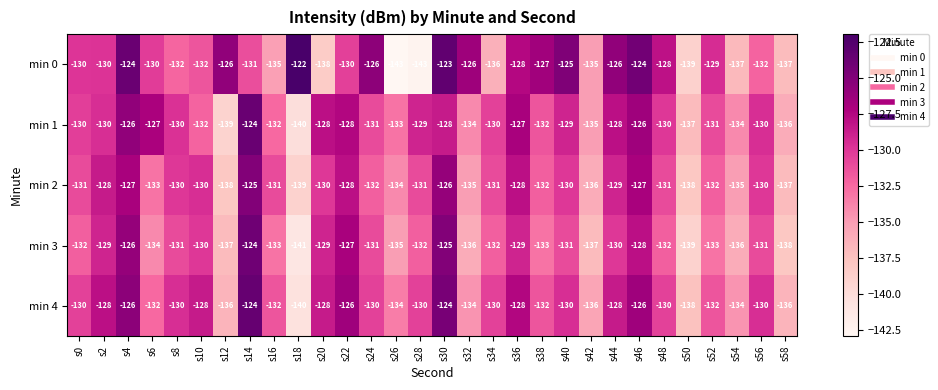

Is it true that min 4 equals -132 at s6?

True